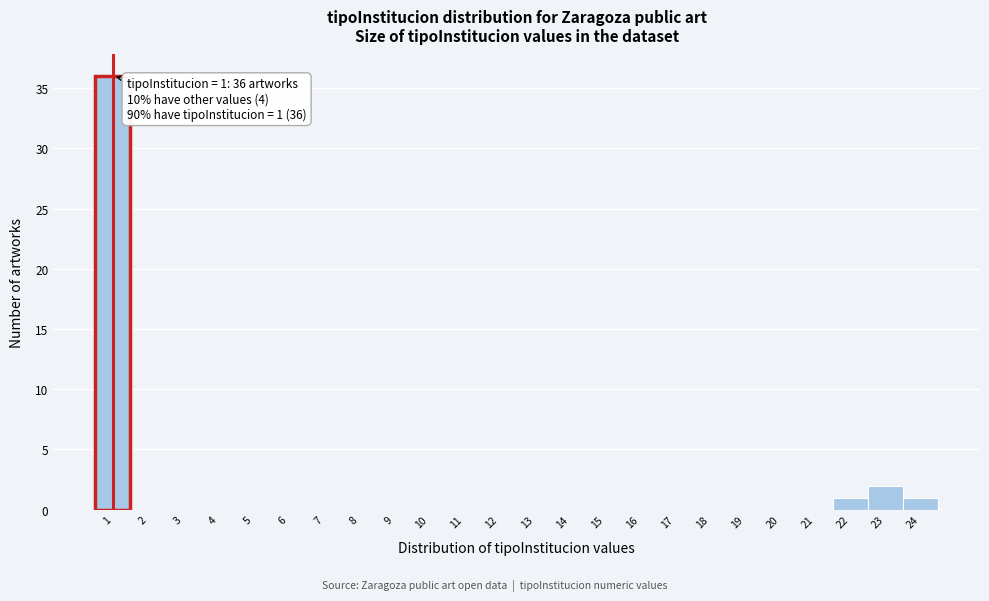

Reading left to right, transcribe all the data shown in this chart.

1=36	2=0	3=0	4=0	5=0	6=0	7=0	8=0	9=0	10=0	11=0	12=0	13=0	14=0	15=0	16=0	17=0	18=0	19=0	20=0	21=0	22=1	23=2	24=1